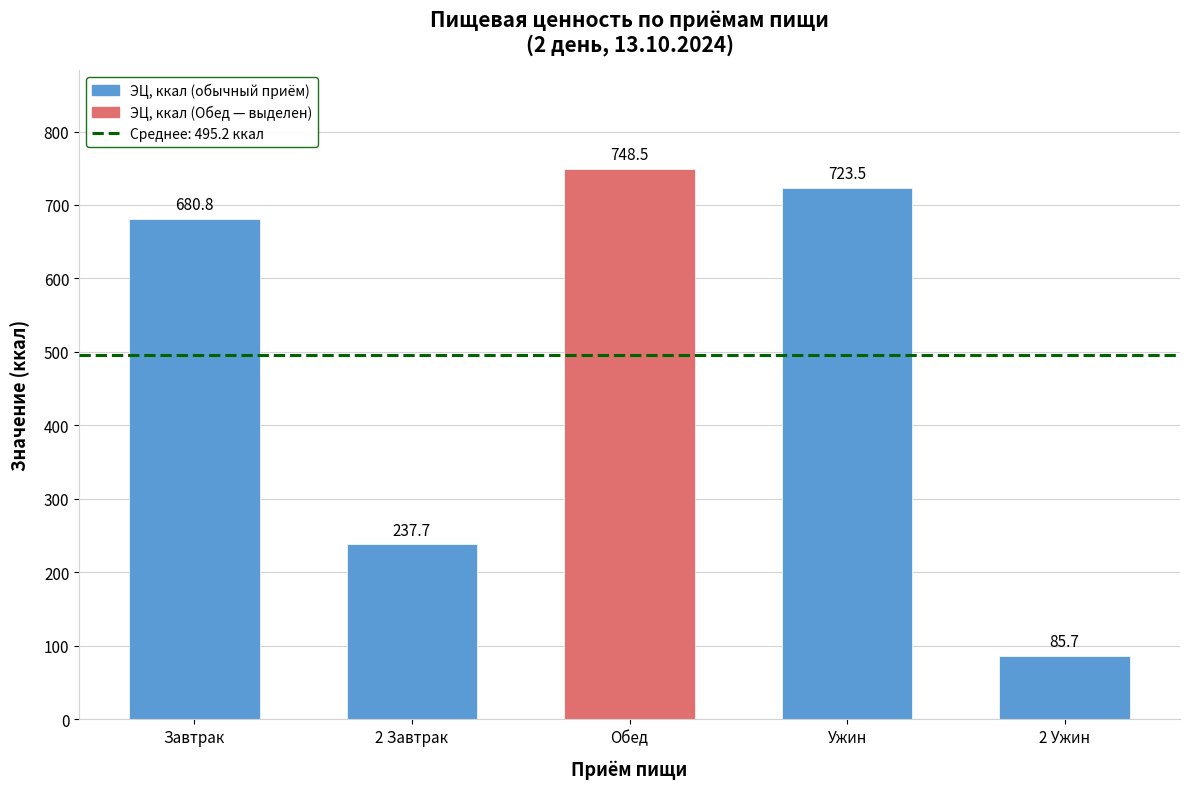

What is the difference between the values at 2 Завтрак and Завтрак?

443.1